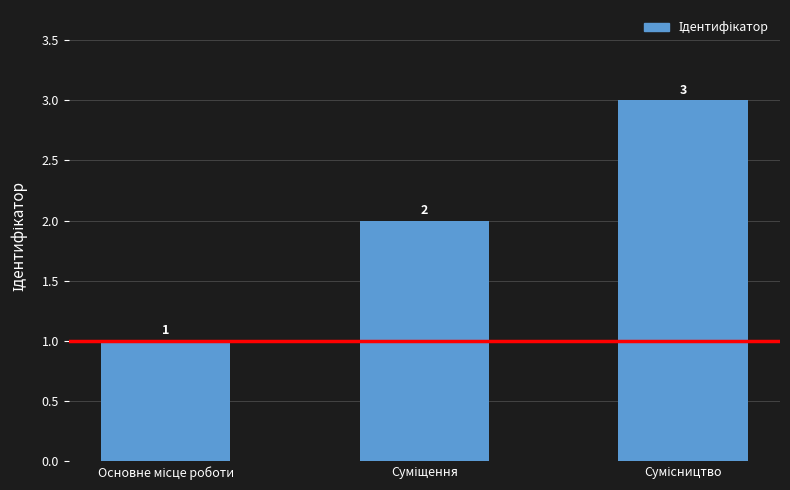

What is the maximum value shown in the chart?

3